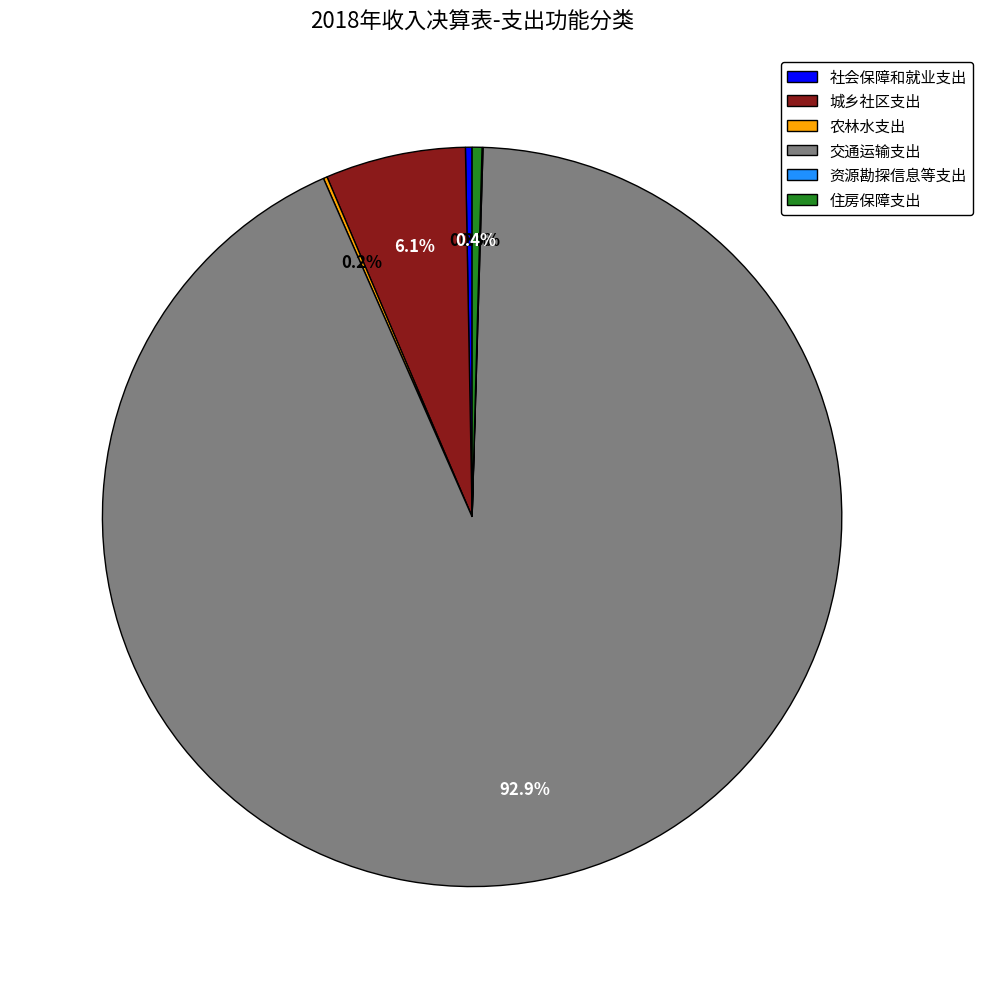

Which slice represents more than half of the pie?

交通运输支出